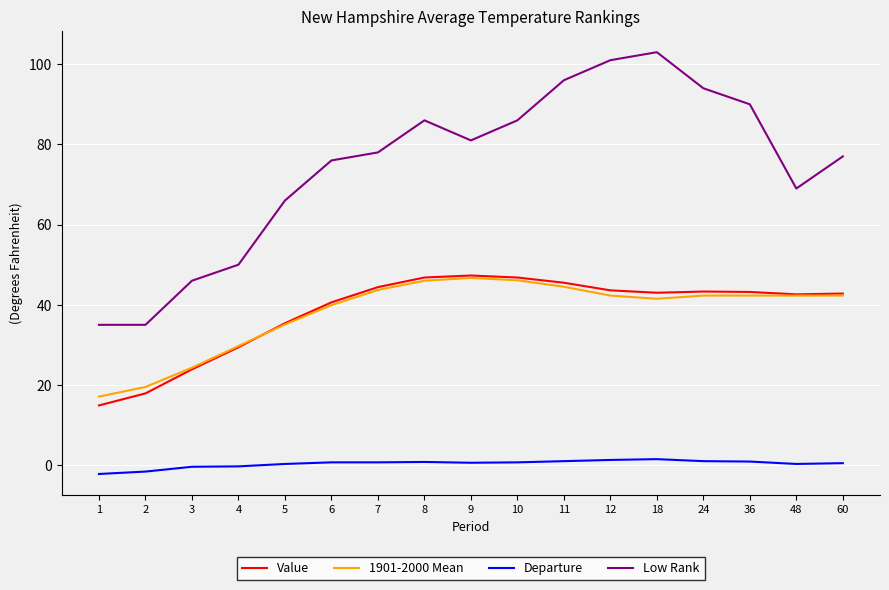

True or false: Departure has a value of 1.0 at 24.

True